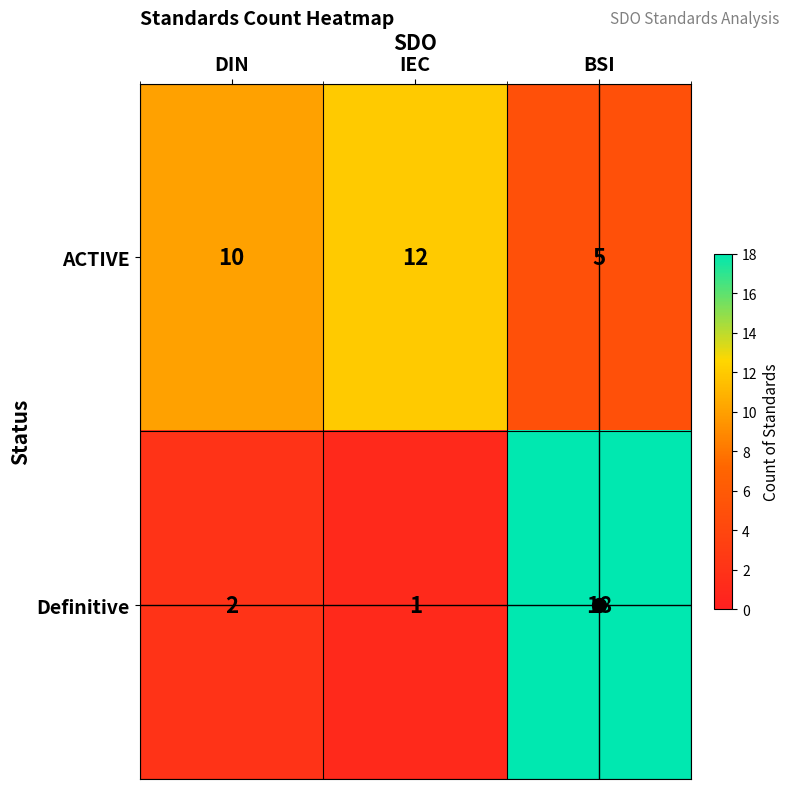

List the labels in order of ACTIVE value, smallest first.

BSI, DIN, IEC